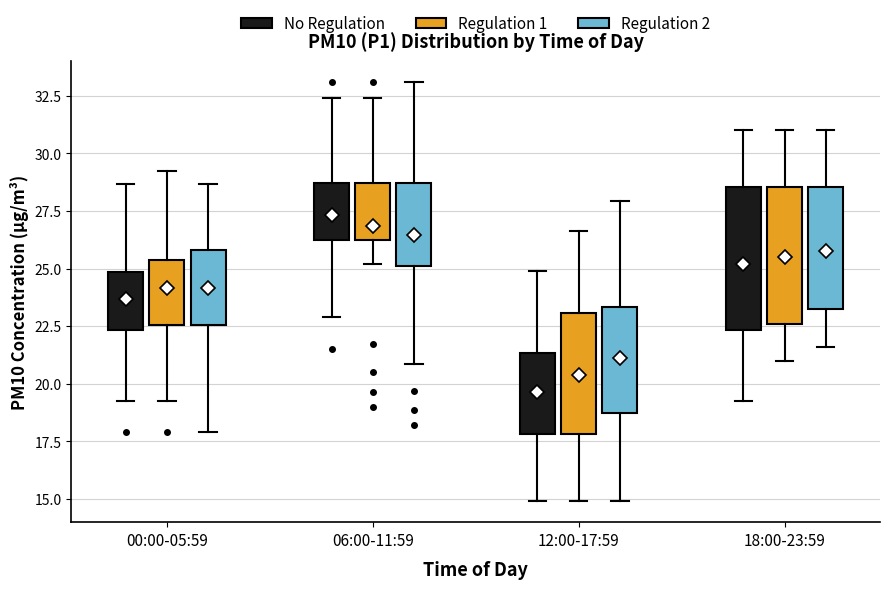

Where does the median line of the box for 18:00-23:59 (No Regulation) sit on the y-axis? The values are not printed on the chart, so give them approximately, as read against the axis.

25.0